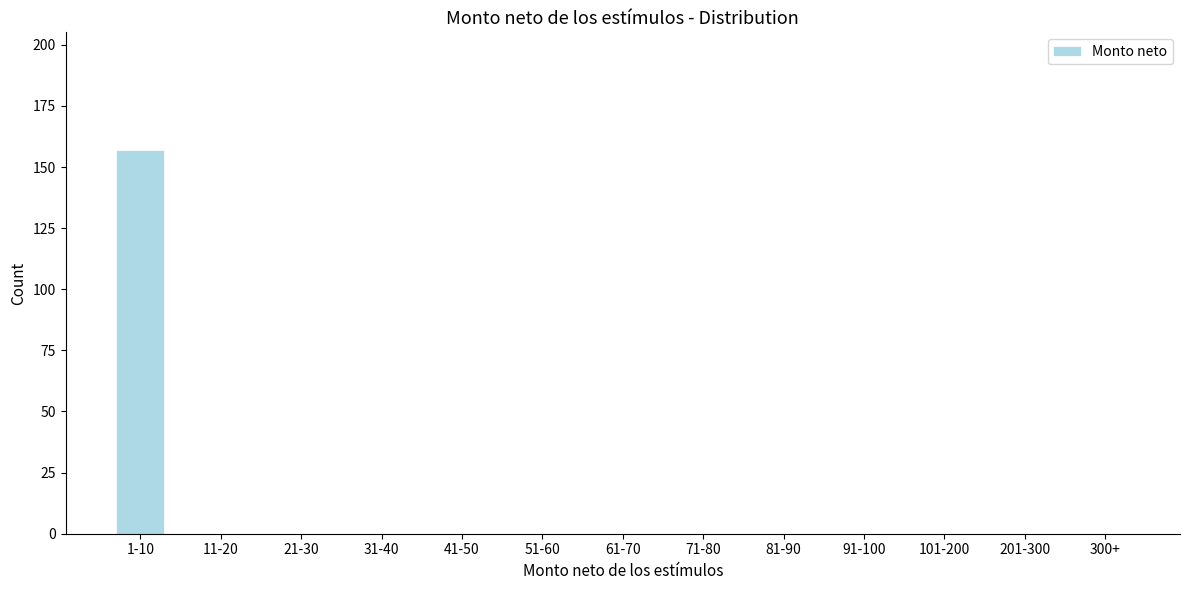

Reading right to left, list all the values displayed in this chart.

300+=0	201-300=0	101-200=0	91-100=0	81-90=0	71-80=0	61-70=0	51-60=0	41-50=0	31-40=0	21-30=0	11-20=0	1-10=157